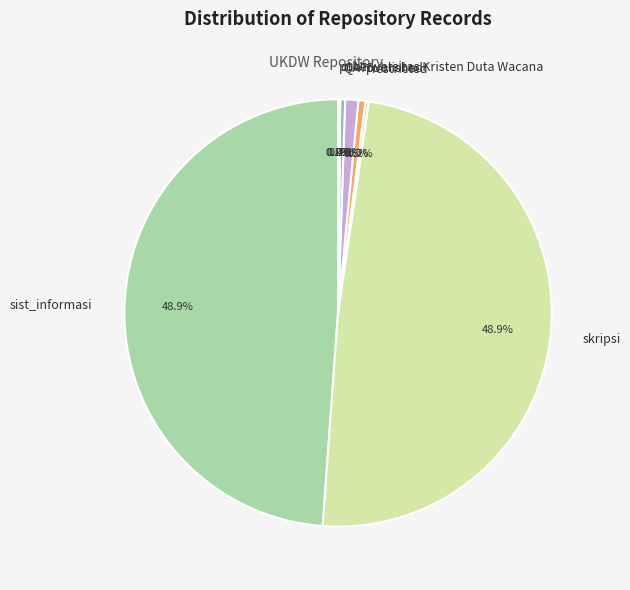

To the nearest percent, what is the difference between the largest and smallest slice percentages?

49%